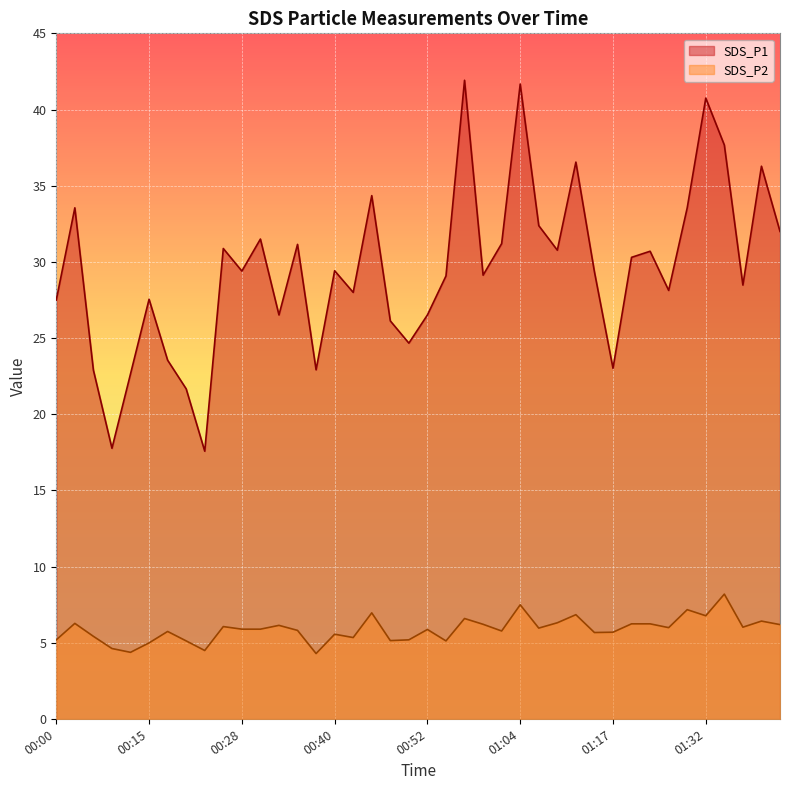

Is the value of SDS_P2 at 00:55 greater than the value of SDS_P1 at 00:42?

No